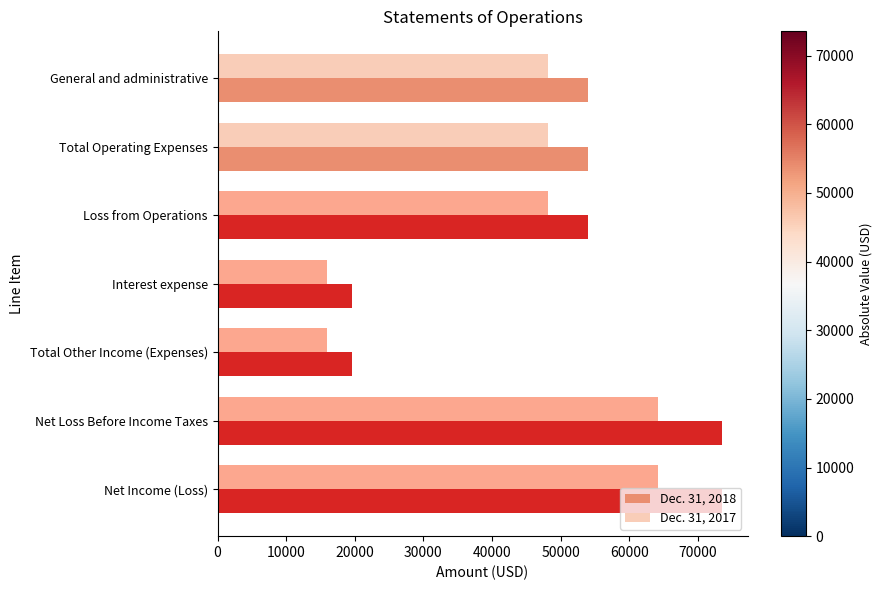

Rank the series at Net Income (Loss) from lowest to highest value.

Dec. 31, 2017, Dec. 31, 2018